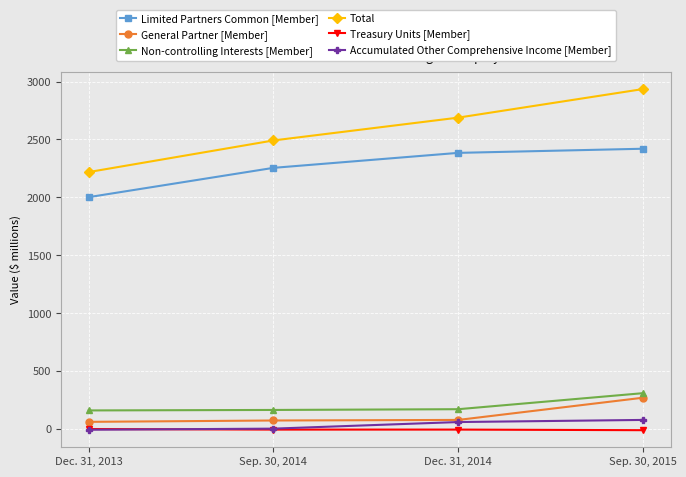

Is the value of Total at Sep. 30, 2015 greater than the value of Accumulated Other Comprehensive Income [Member] at Dec. 31, 2013?

Yes